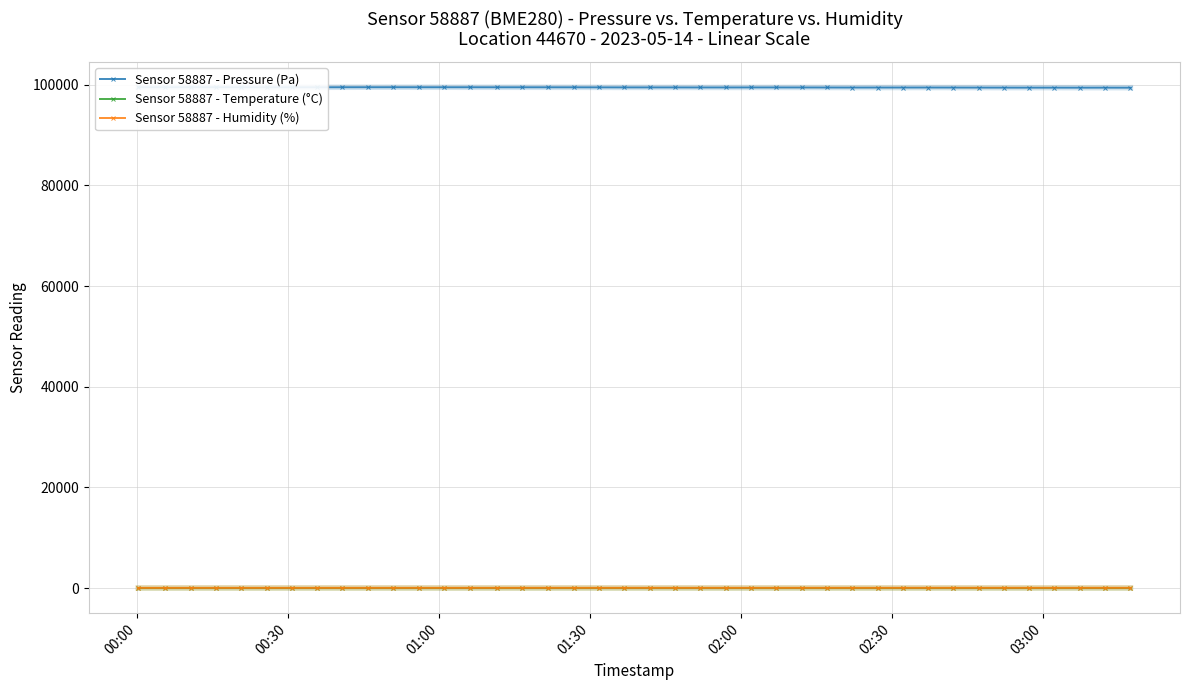

At how many categories does at least one series exceed 64625?

40